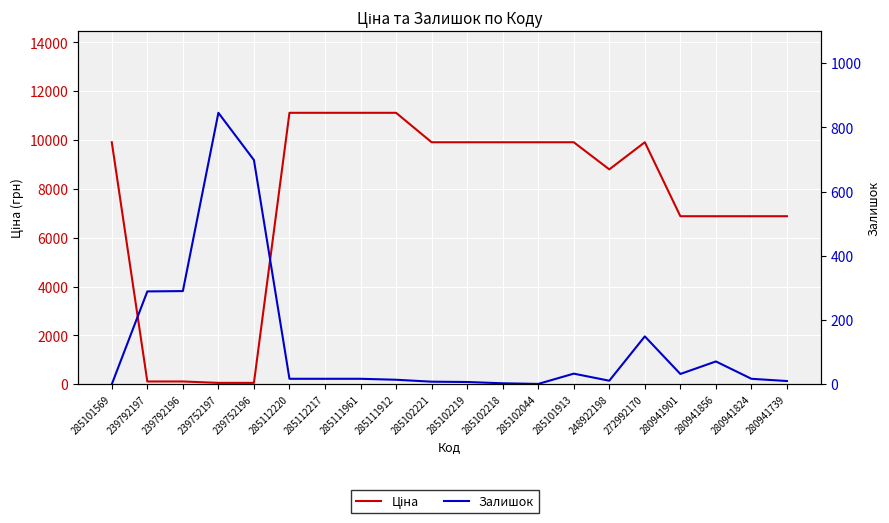

What is the approximate value of Залишок at 280941856?

71.0